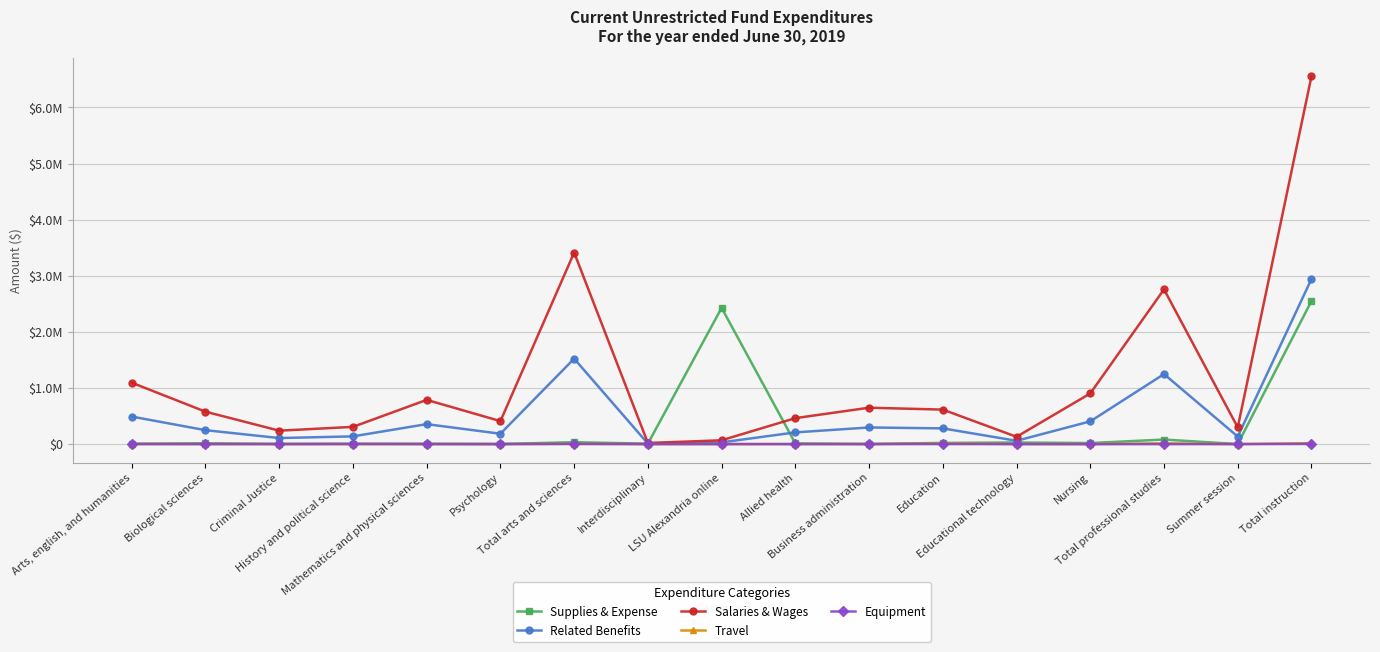

Between which two adjacent categories do Supplies & Expense and Related Benefits first intersect?

Interdisciplinary and LSU Alexandria online